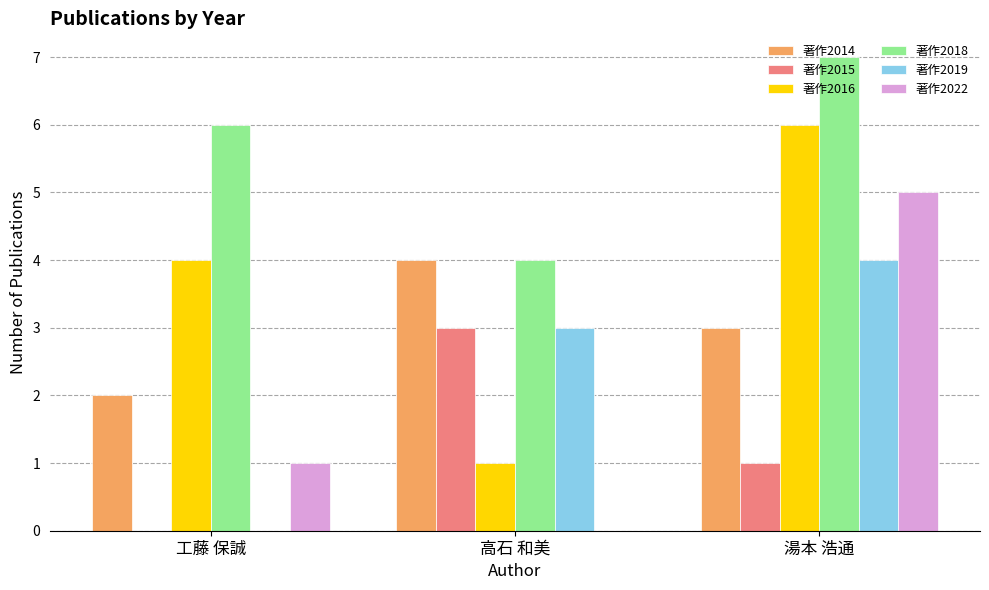

Reading left to right, extract all data points from this chart.

著作2014: 工藤 保誠=2	高石 和美=4	湯本 浩通=3
著作2015: 工藤 保誠=0	高石 和美=3	湯本 浩通=1
著作2016: 工藤 保誠=4	高石 和美=1	湯本 浩通=6
著作2018: 工藤 保誠=6	高石 和美=4	湯本 浩通=7
著作2019: 工藤 保誠=0	高石 和美=3	湯本 浩通=4
著作2022: 工藤 保誠=1	高石 和美=0	湯本 浩通=5